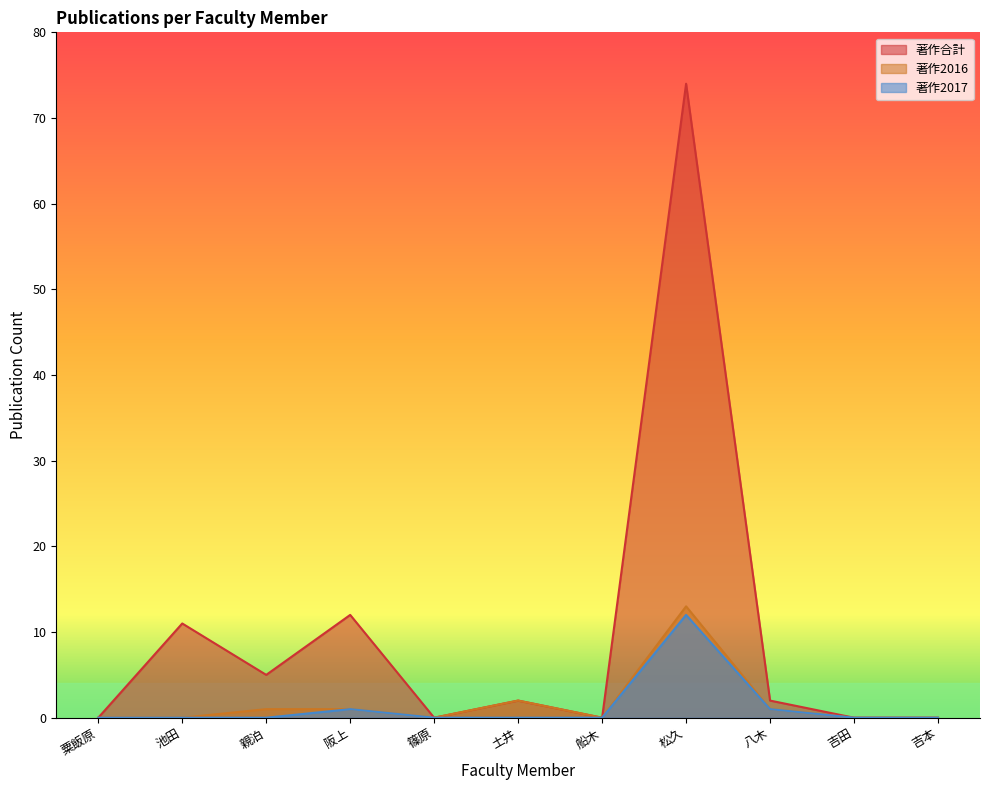

How many lines are shown in the chart?

3